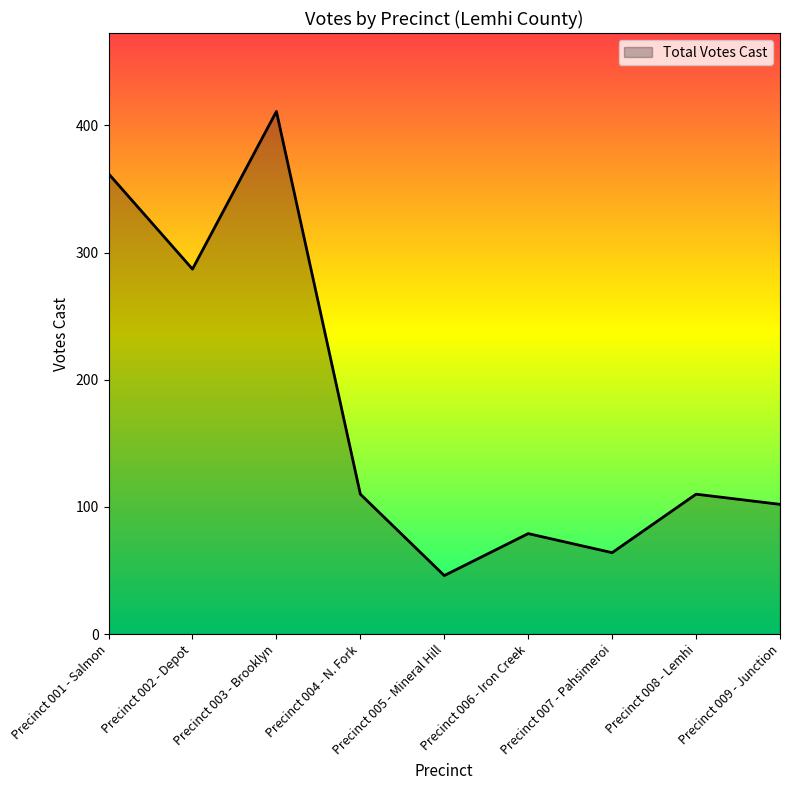

Read the value at Precinct 005 - Mineral Hill.

46